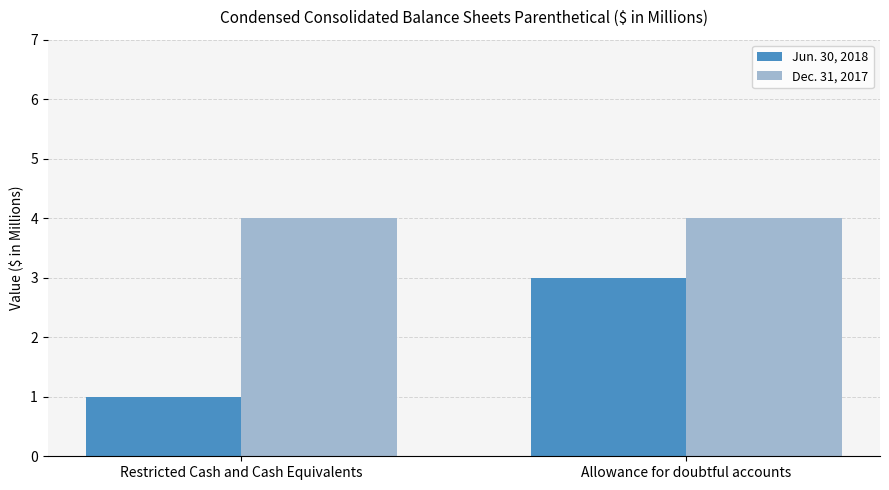

How many Jun. 30, 2018 values are between 1 and 3?

2